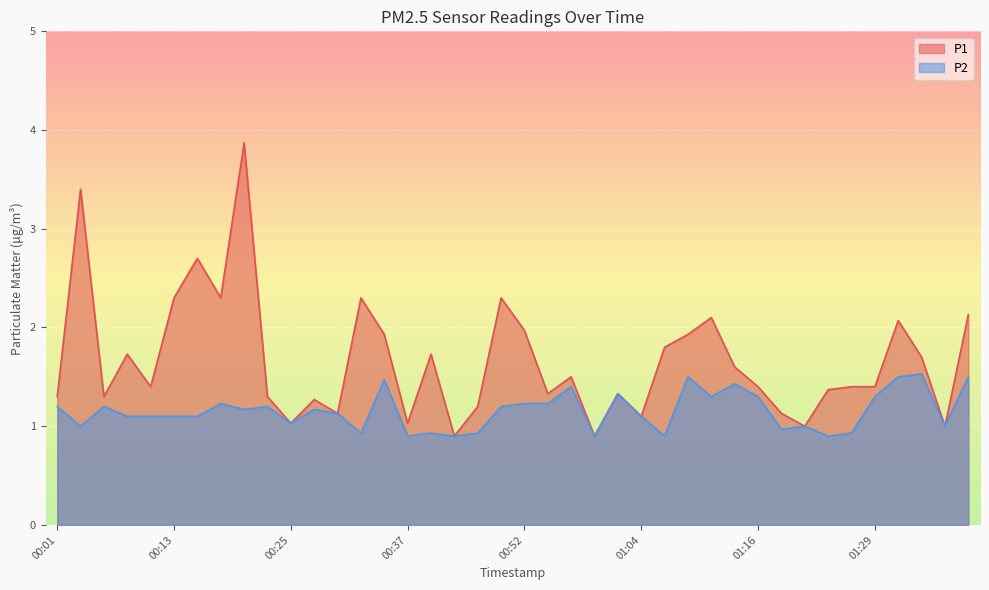

How many data points in P1 are less than 1?

2